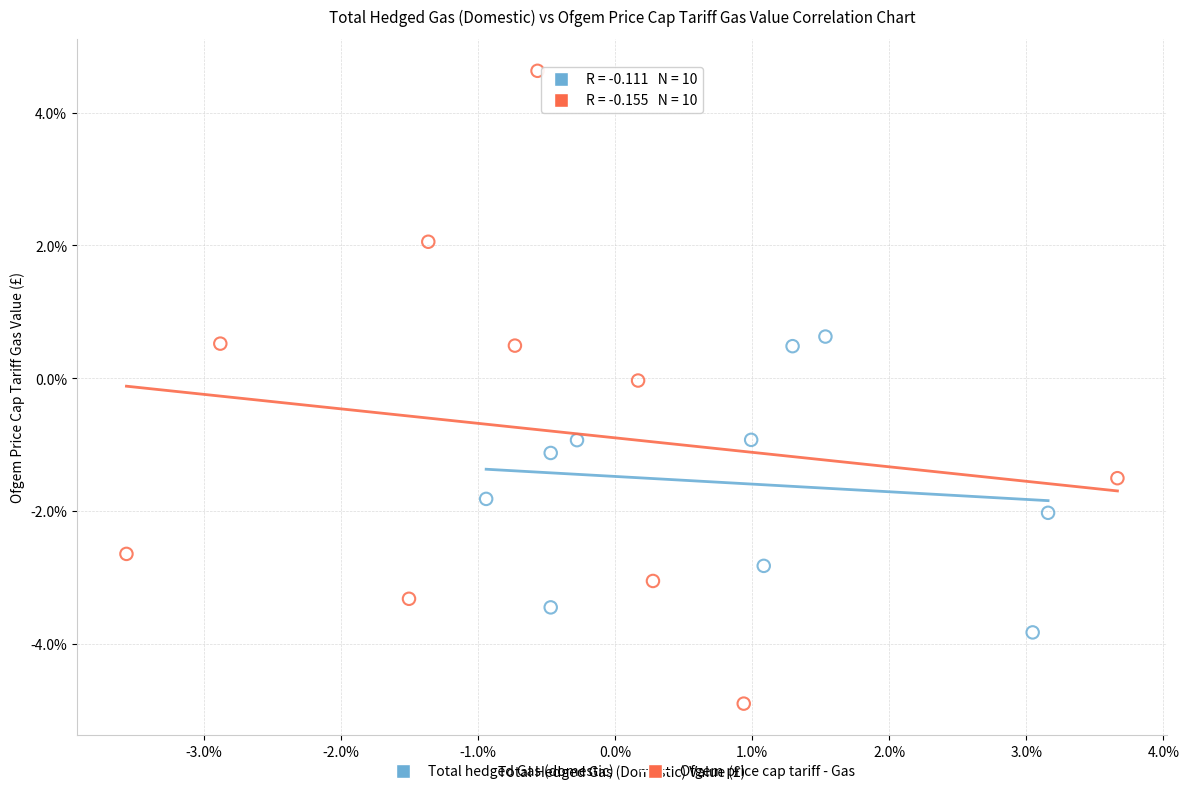

Which series has the widest spread of Y values?

Ofgem price cap tariff - Gas